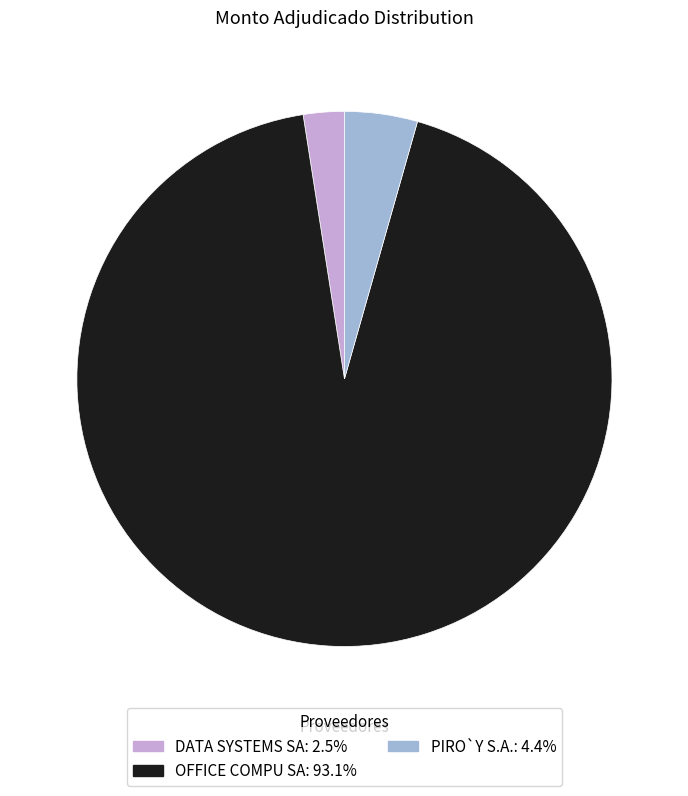

Is there a majority slice in this chart?

Yes